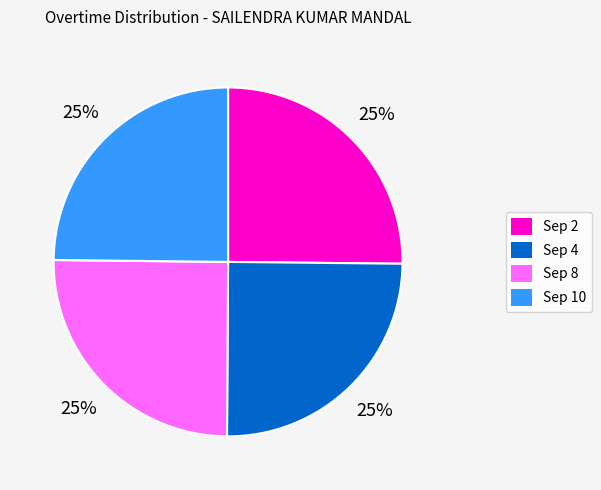

Count the number of slices in the pie.

4